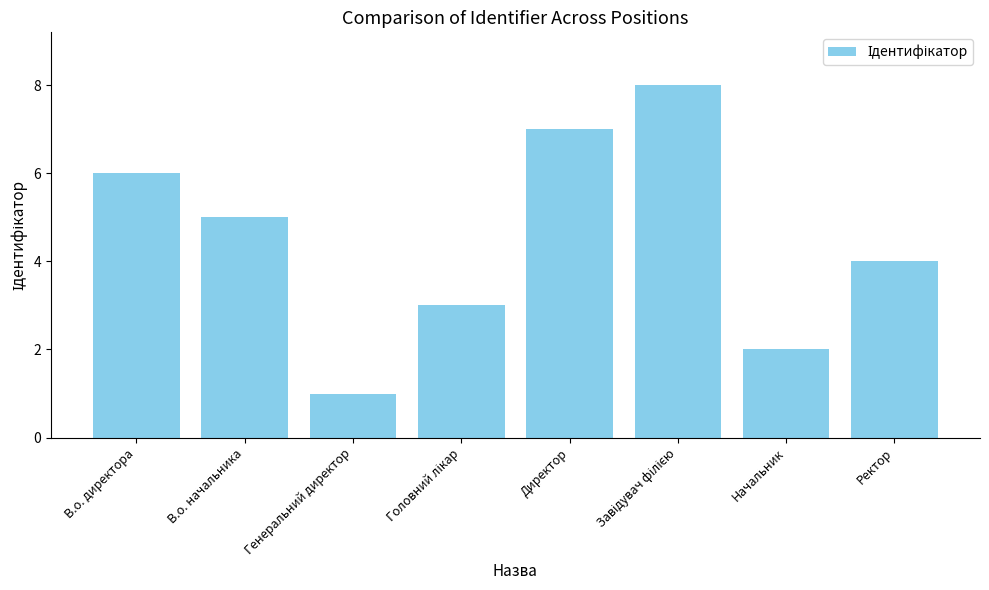

What is the sum of all values?

36